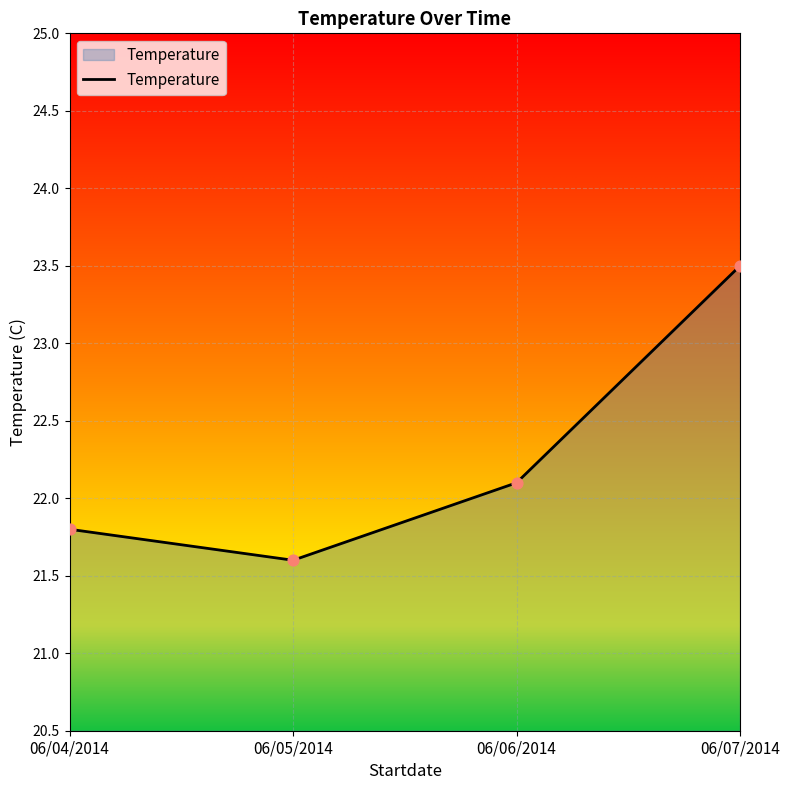

Which has a higher value, 06/07/2014 or 06/05/2014?

06/07/2014